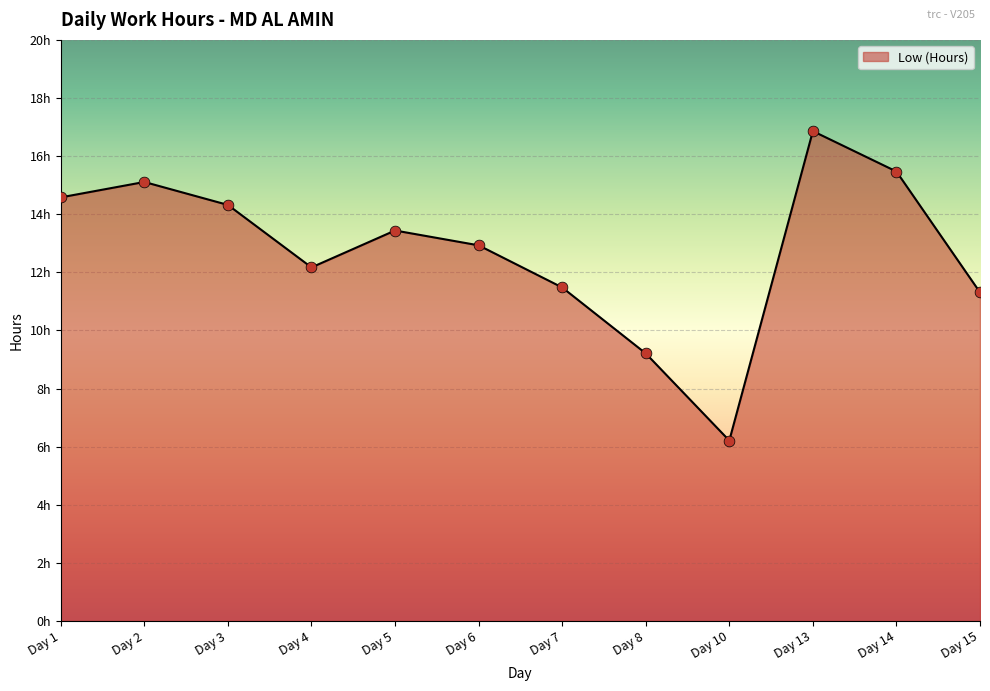

What is the ratio of the value at Day 6 to the value at Day 1?

0.9